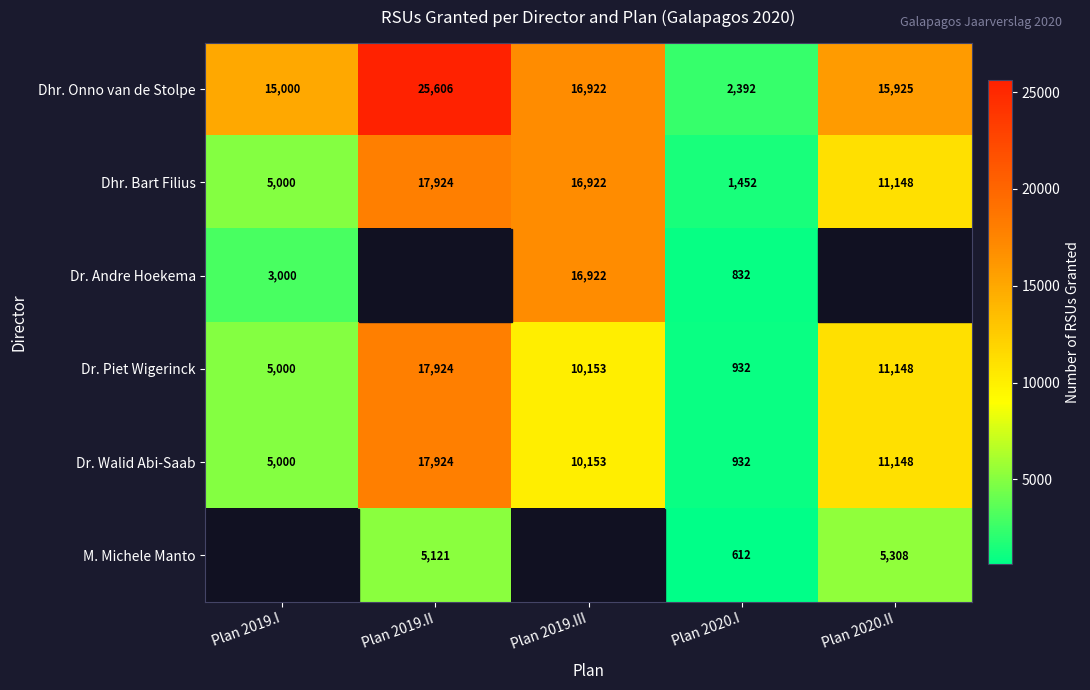

List the labels in order of Dr. Walid Abi-Saab value, smallest first.

Plan 2020.I, Plan 2019.I, Plan 2019.III, Plan 2020.II, Plan 2019.II